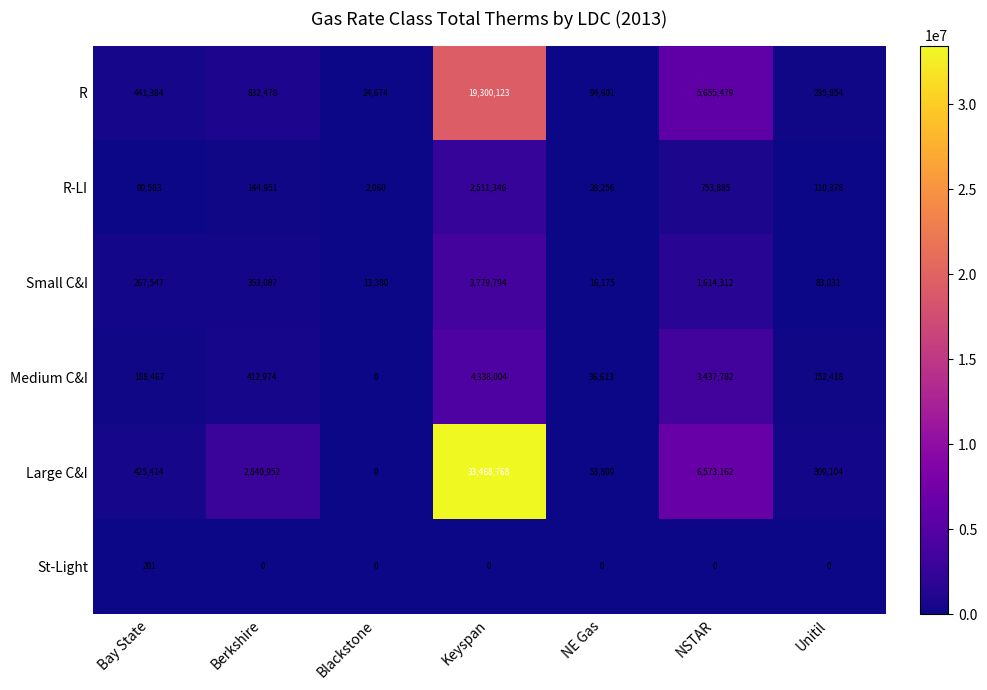

What is the sum of the Medium C&I values at Bay State and NSTAR?

3626249